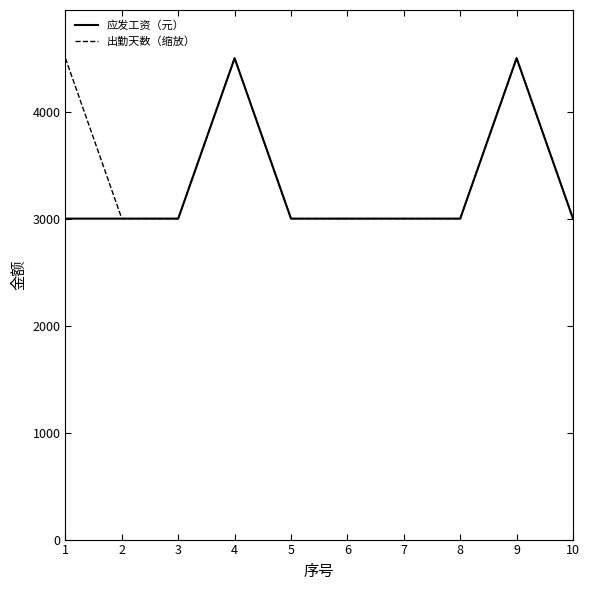

What is the greatest value displayed?

4500